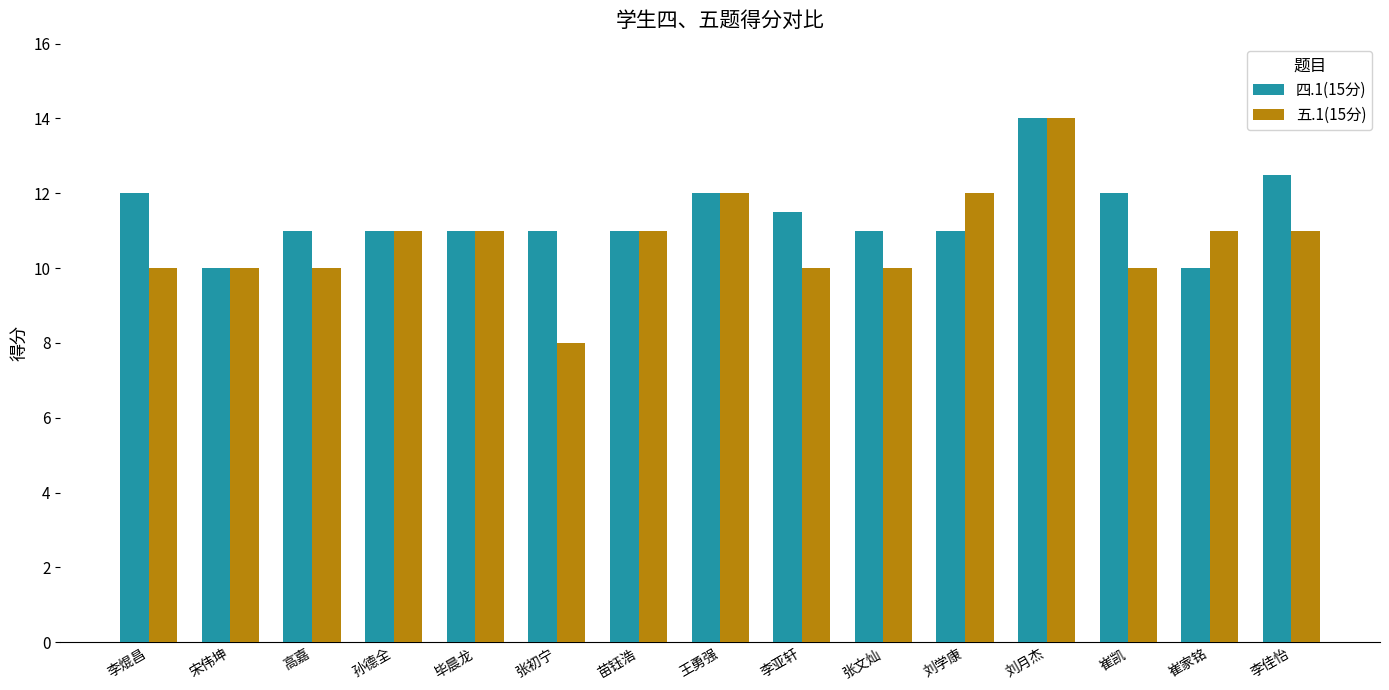

Does the chart contain any negative values?

No